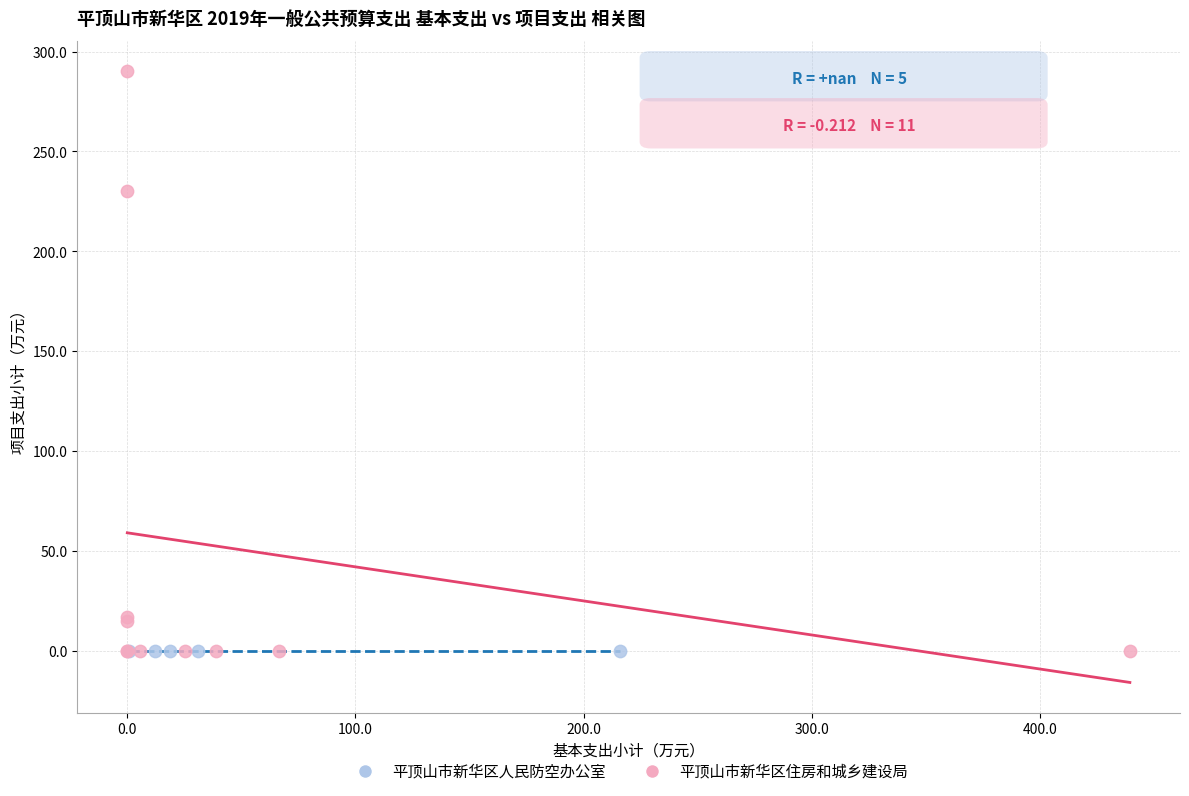

Which series contains the highest Y value?

平顶山市新华区住房和城乡建设局